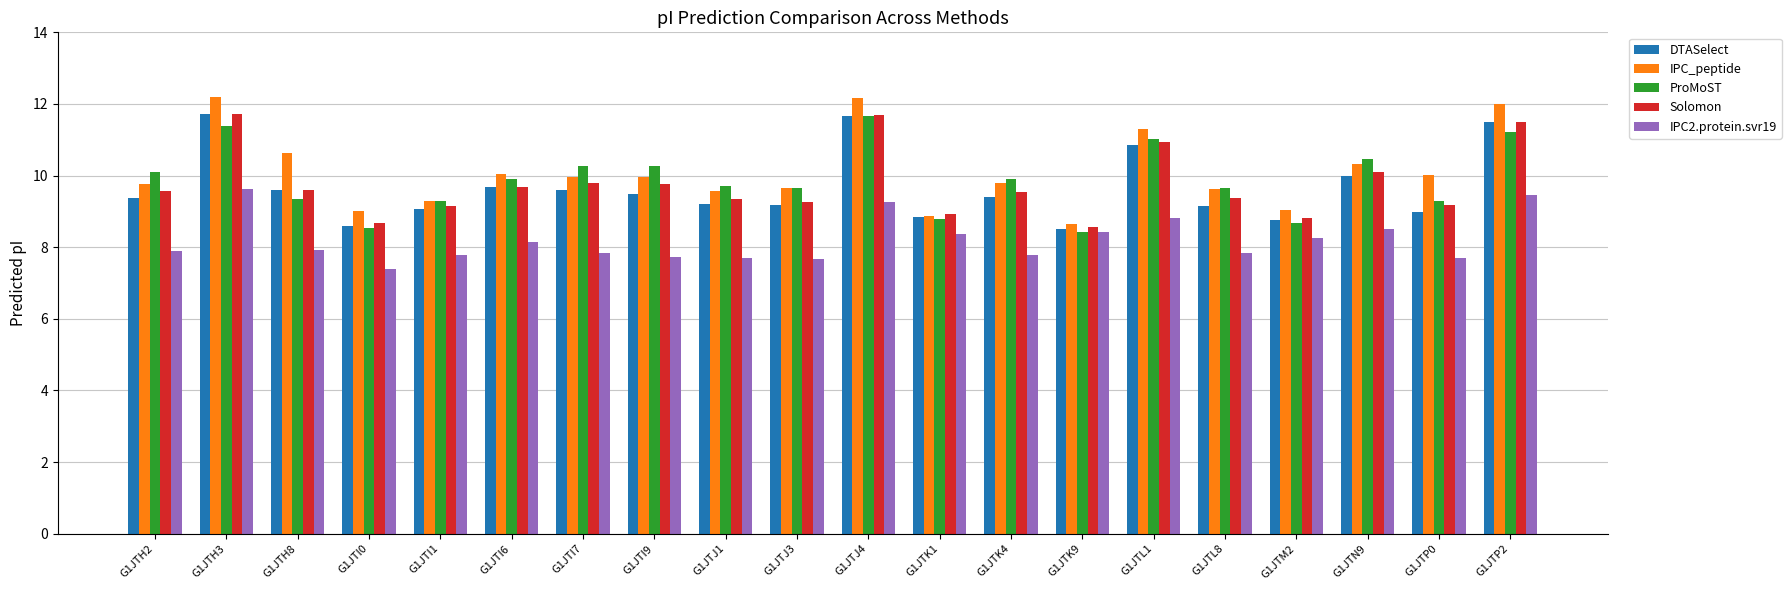

The value of ProMoST at G1JTJ4 is 11.7. True or false?

True